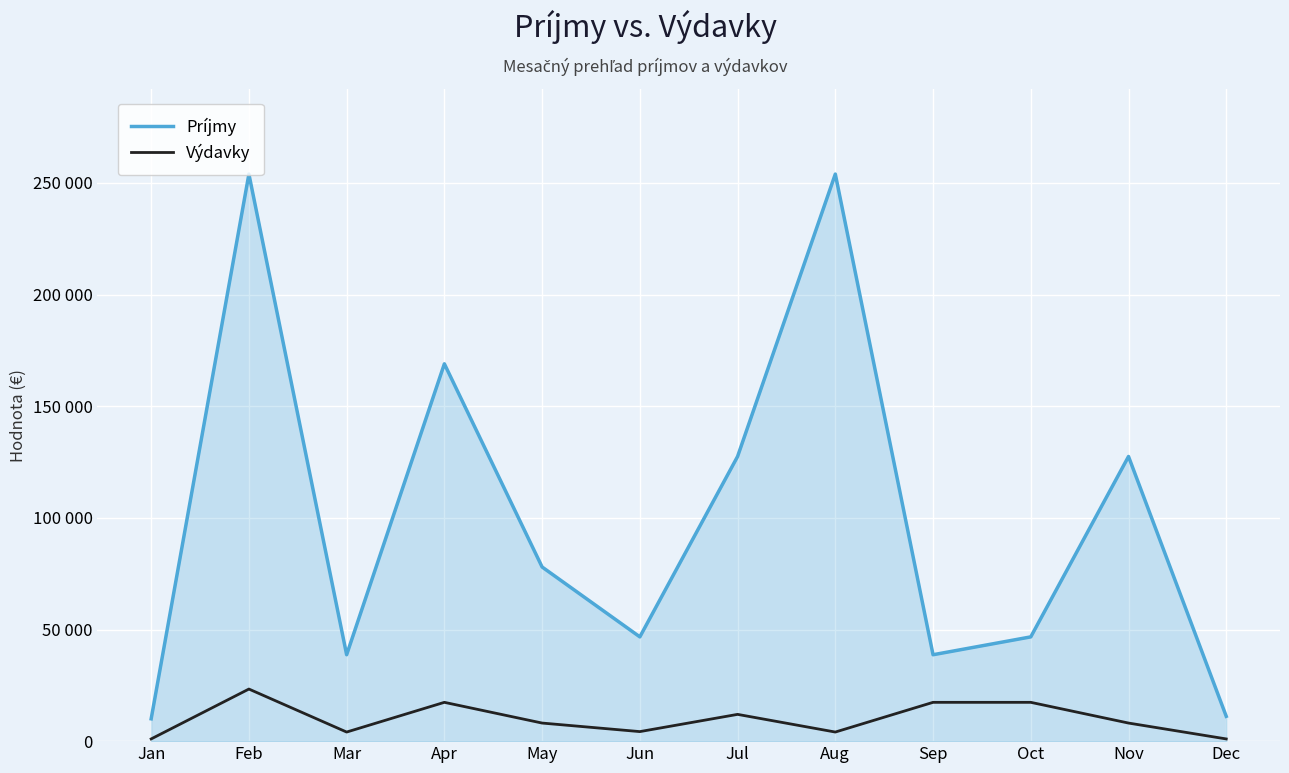

Rank the series by their average value, from highest to lowest.

Príjmy, Výdavky